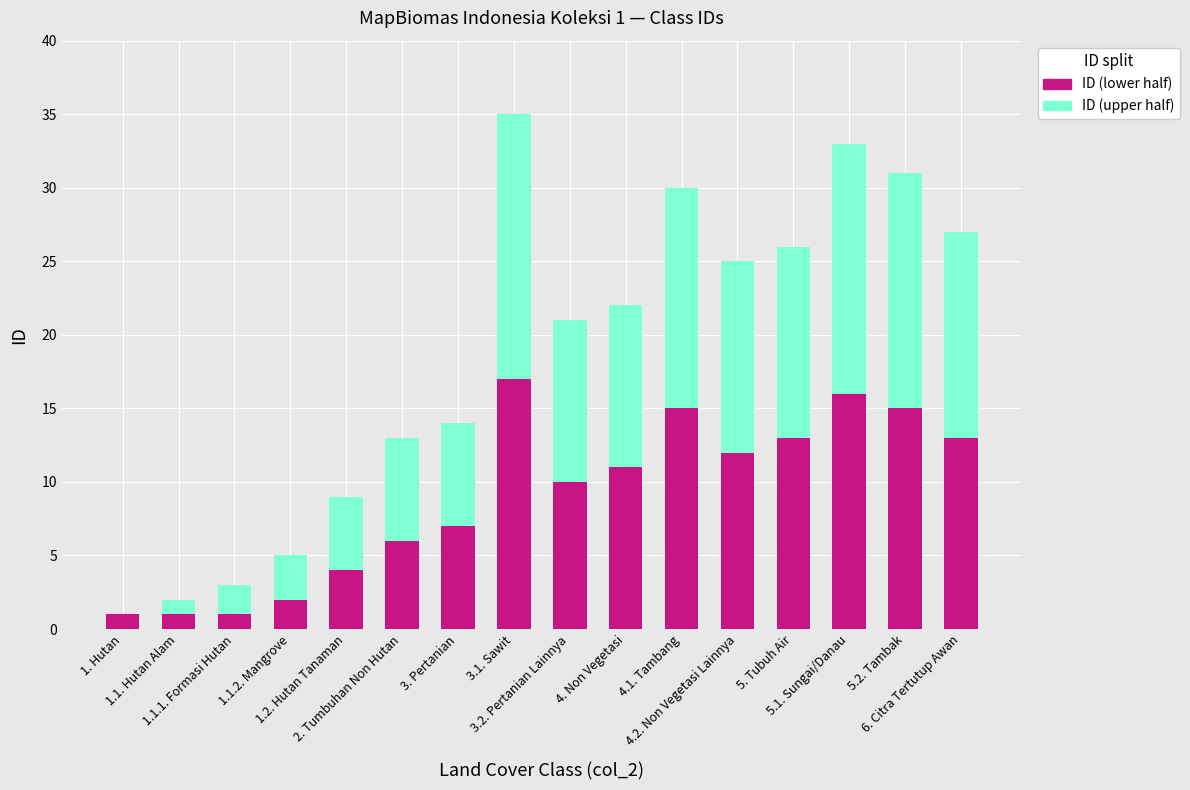

Count the number of categories in the chart.

16